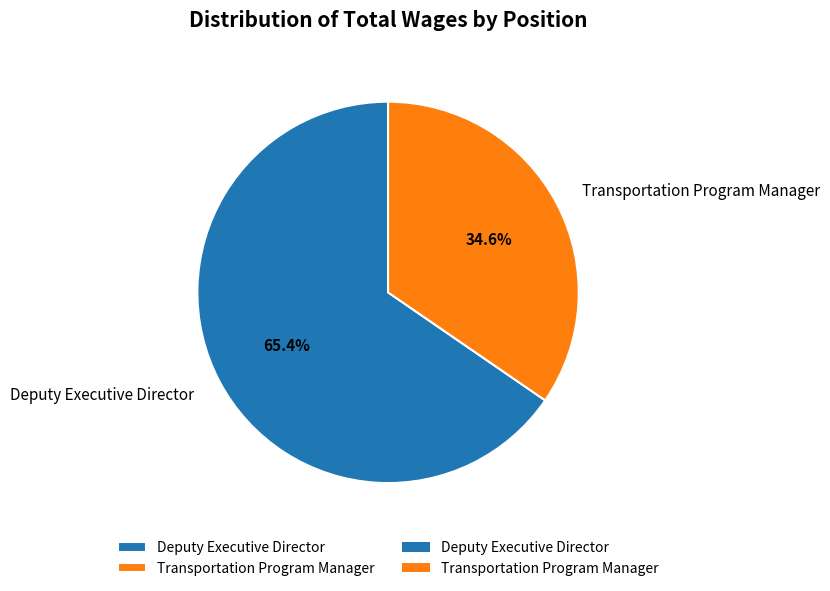

To the nearest percent, what is the difference between the Deputy Executive Director and Transportation Program Manager slice percentages?

31%